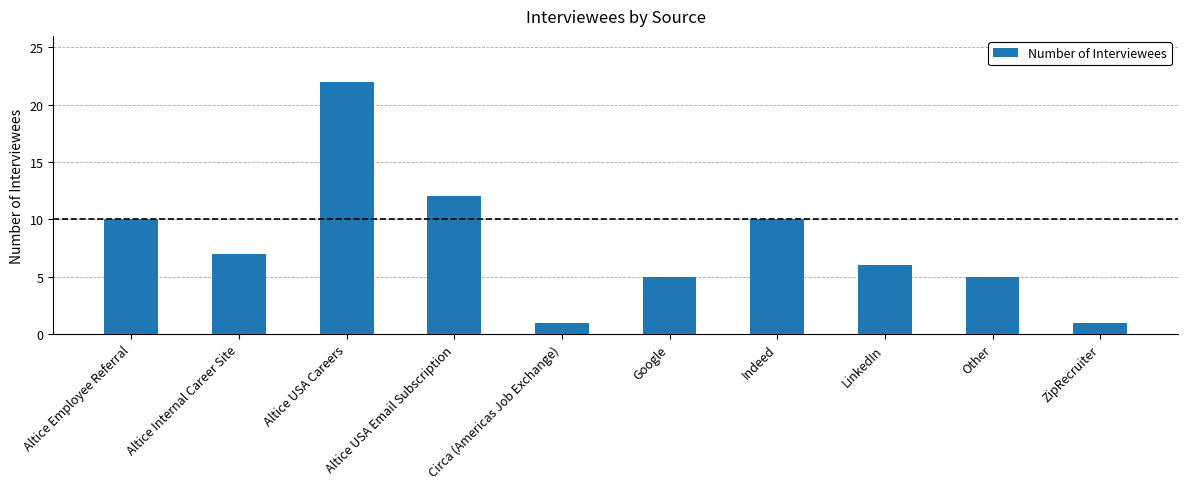

What is the change in value from Altice Employee Referral to Altice Internal Career Site?

-3